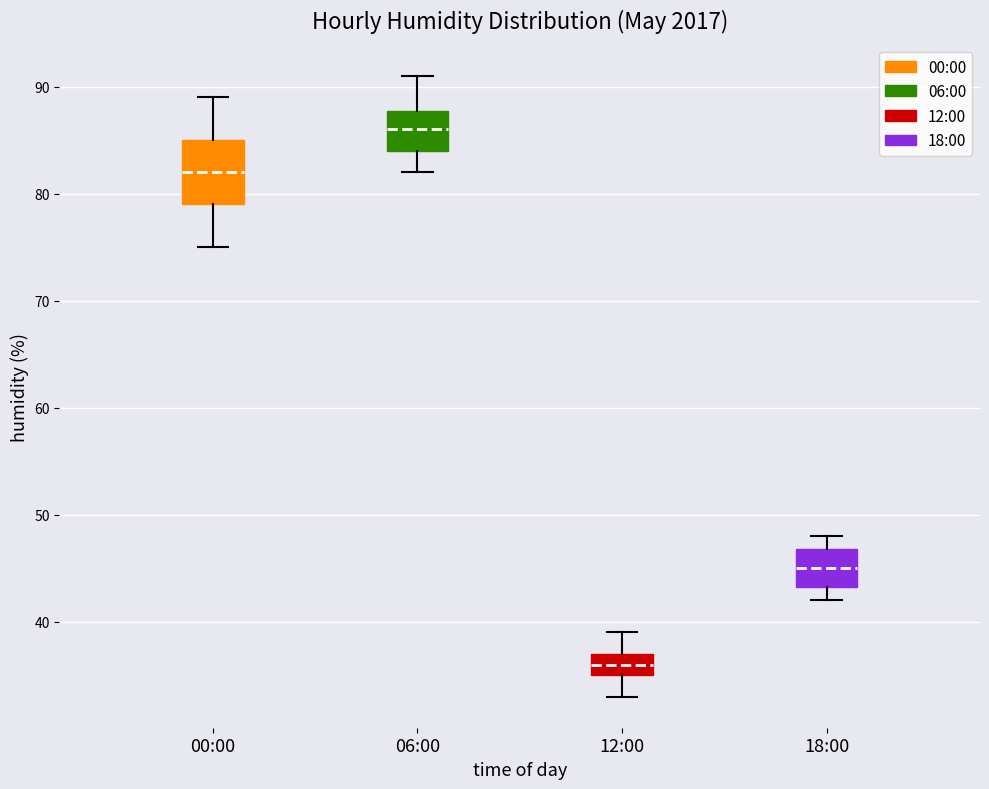

Reading left to right, transcribe this box plot: for each box, give where its median line is, the range the box spans, and where its two whiskers end, as read against the y-axis. The values are not printed on the chart, so give them approximately, as read against the axis.

00:00: median 82, box 79 to 85, whiskers 75 to 89
06:00: median 86, box 84 to 88, whiskers 82 to 91
12:00: median 36, box 35 to 37, whiskers 33 to 39
18:00: median 45, box 43 to 47, whiskers 42 to 48